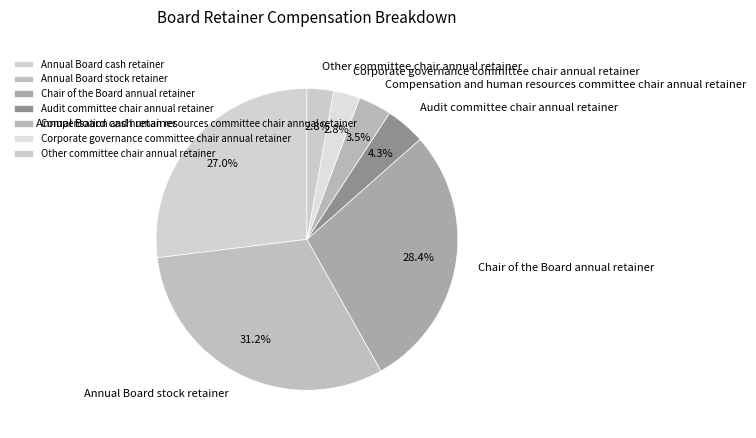

Do Annual Board stock retainer and Corporate governance committee chair annual retainer together represent more than half of the pie?

No